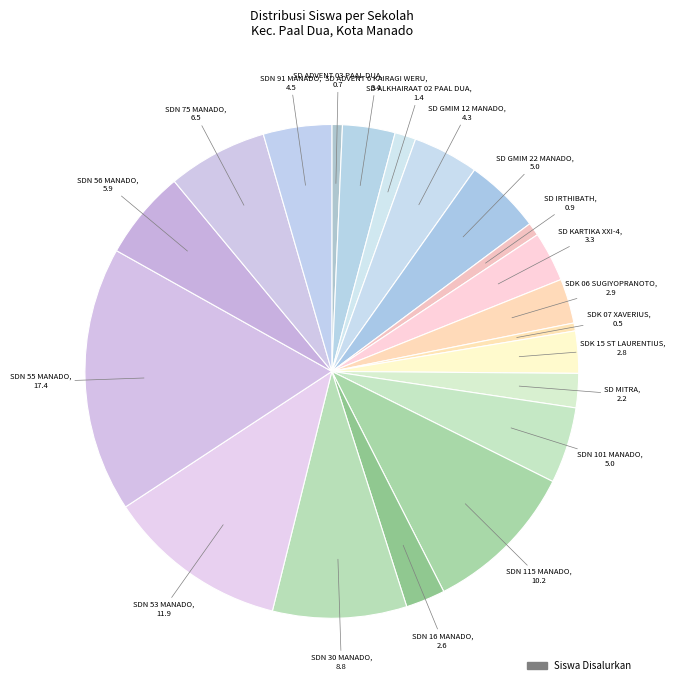

How many segments does this pie chart have?

20